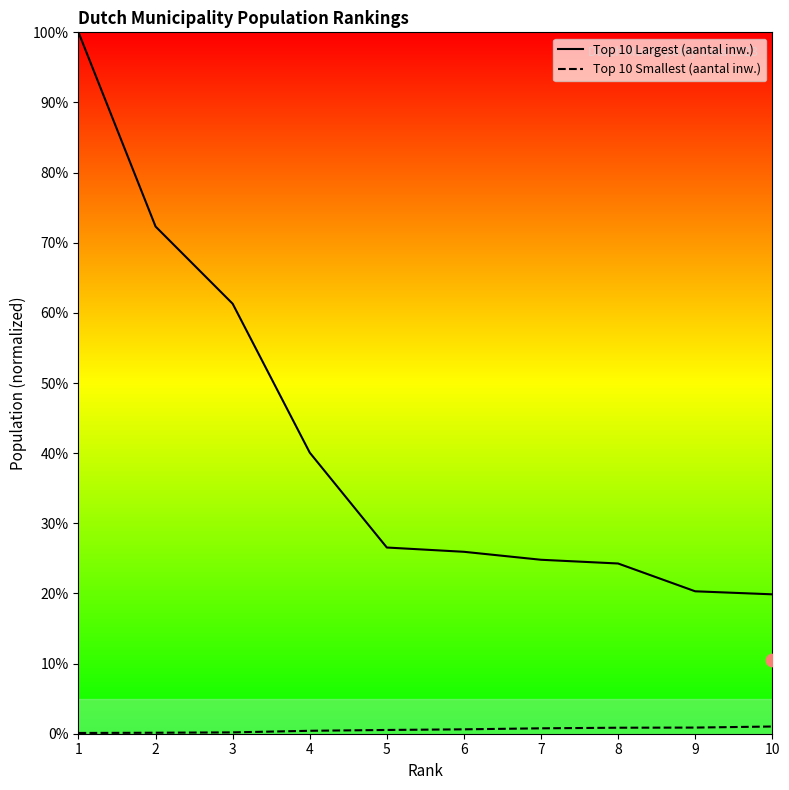

At how many categories does at least one series exceed 32?

4